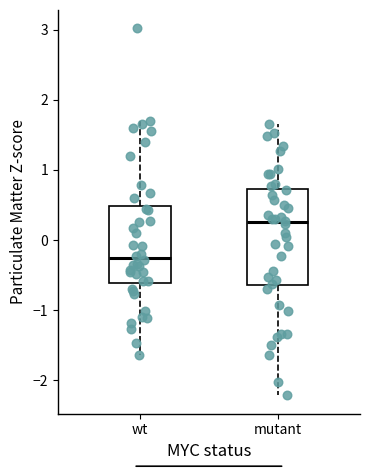

Reading left to right, transcribe this box plot: for each box, give where its median line is, the range the box spans, and where its two whiskers end, as read against the y-axis. The values are not printed on the chart, so give them approximately, as read against the axis.

wt: median -0.3, box -0.6 to 0.5, whiskers -1.6 to 1.7
mutant: median 0.3, box -0.6 to 0.7, whiskers -2.2 to 1.7